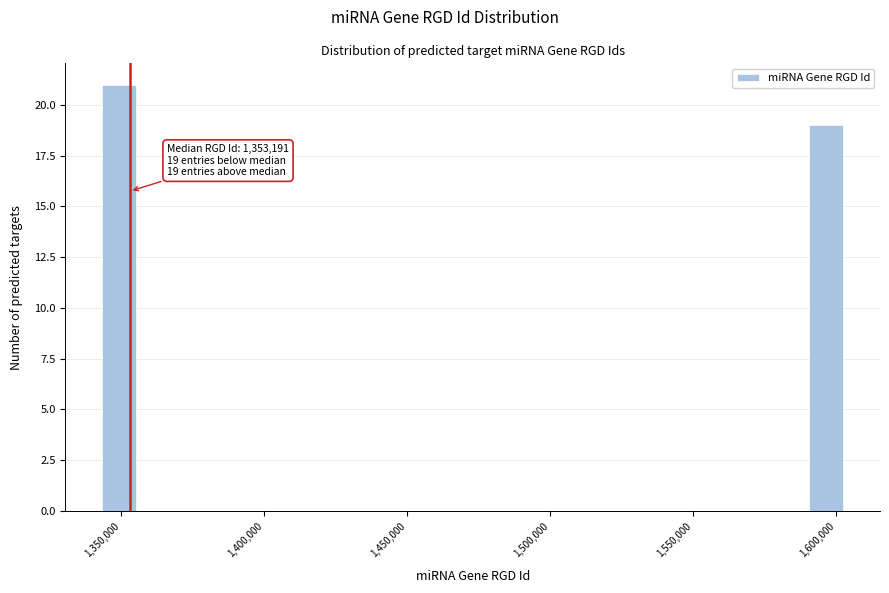

Around what value on the x-axis is the tallest bar? Give the approximate position of its centre, as read against the axis.

1350000